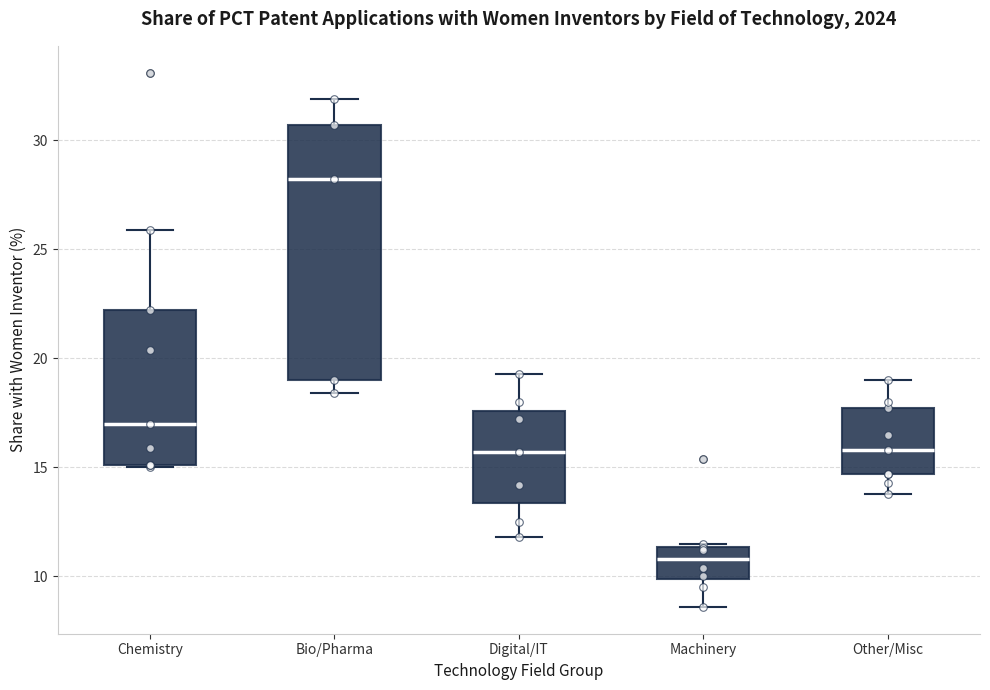

Which box's median line is the highest?

Bio/Pharma